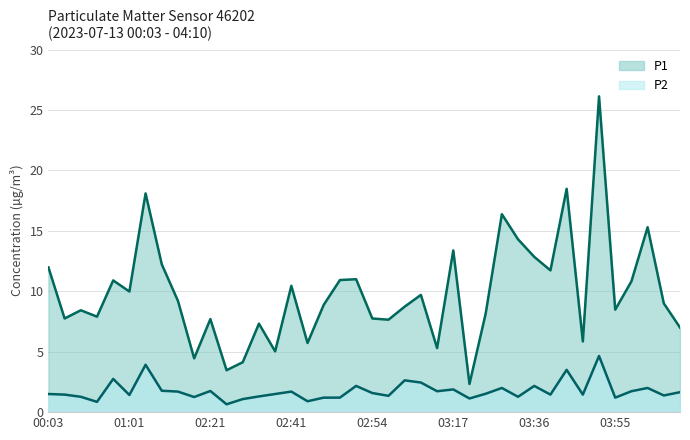

What is the label of the 30th point from the right?

02:21